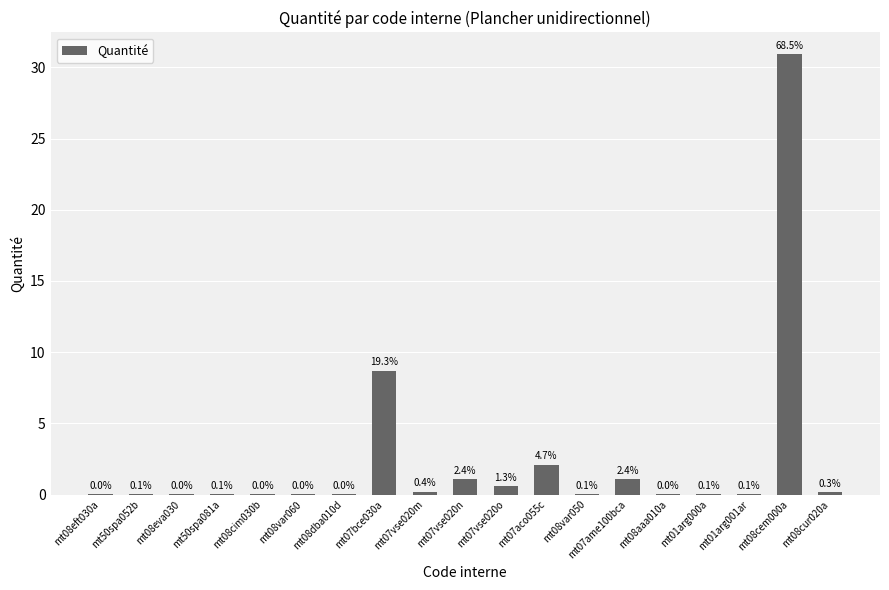

What is the maximum value shown in the chart?

30.9